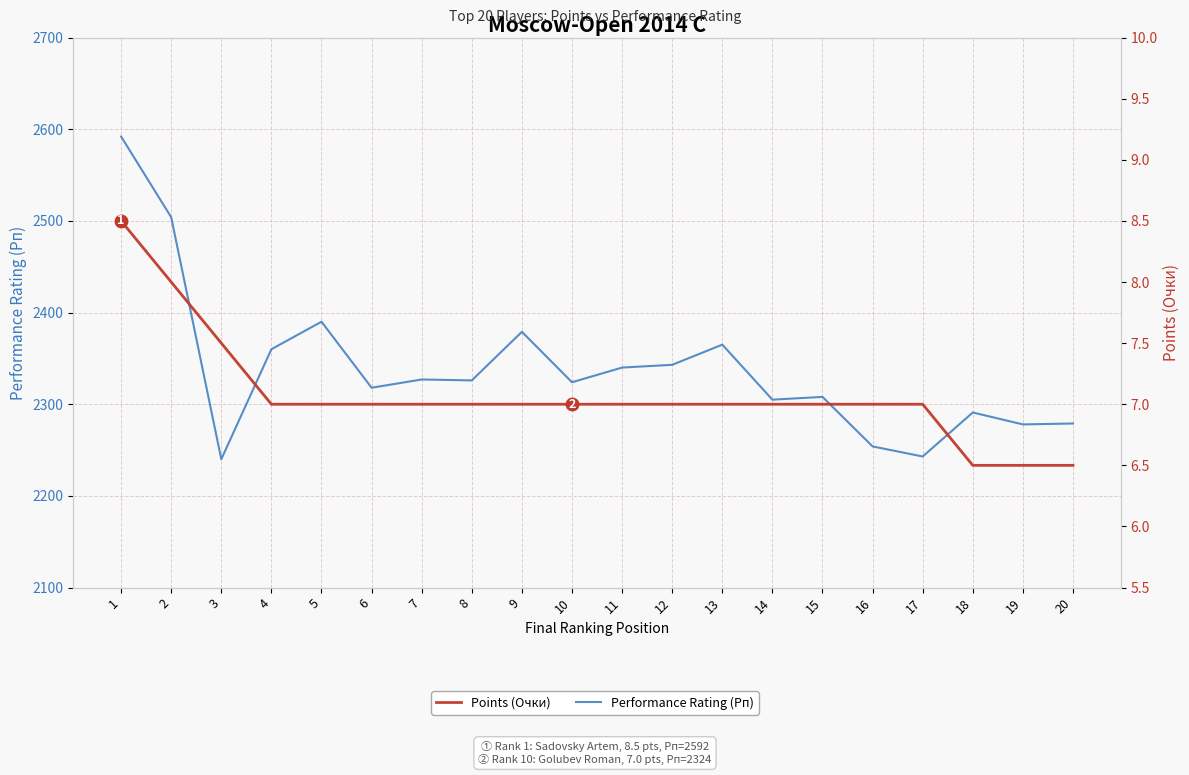

True or false: Performance Rating (Рп) and Points (Очки) cross at least once.

False